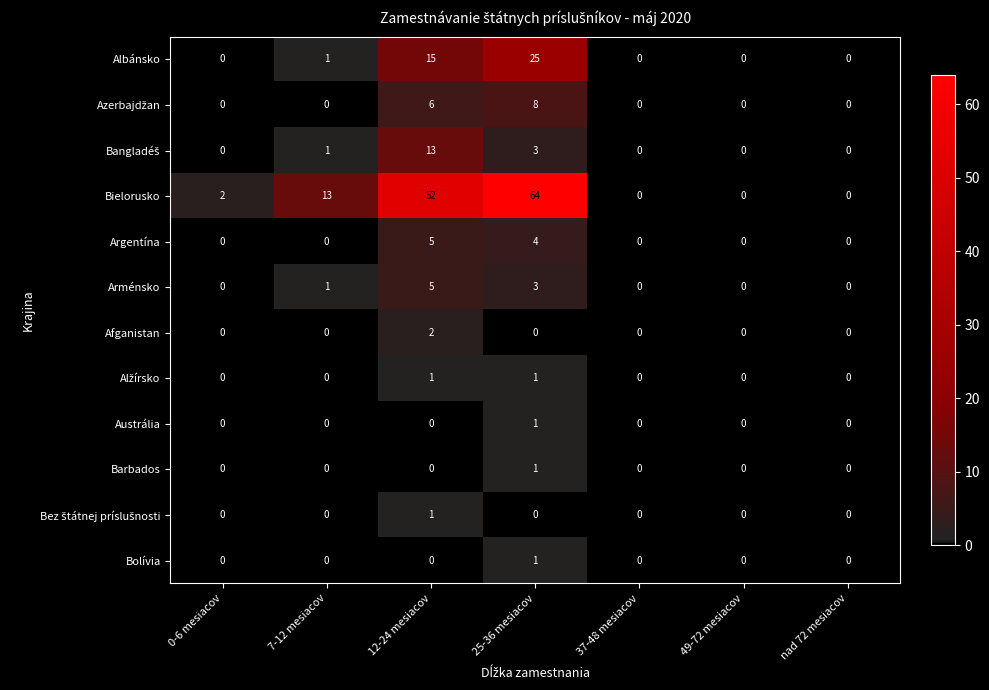

What is the average value of the Bielorusko series?

19